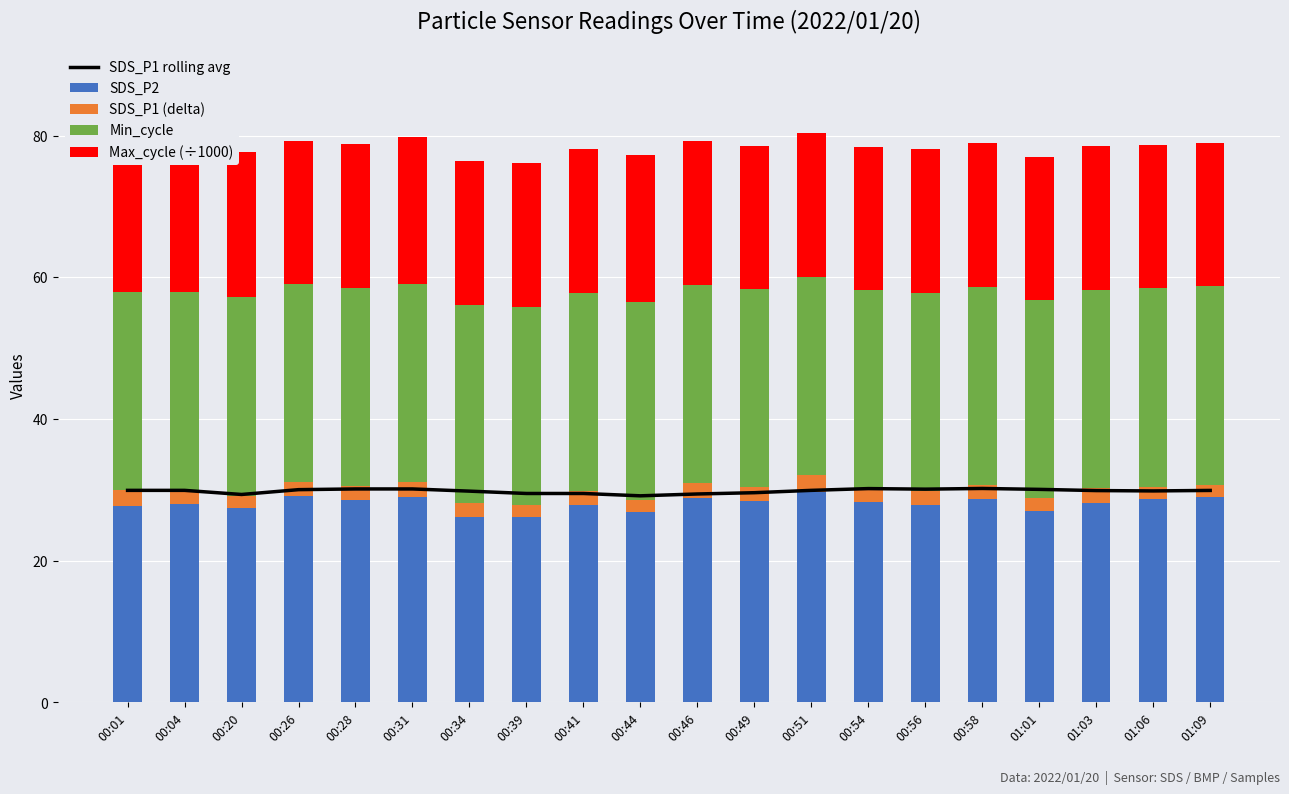

What are all the series names shown in the legend?

SDS_P1 rolling avg, SDS_P2, SDS_P1 (delta), Min_cycle, Max_cycle (÷1000)